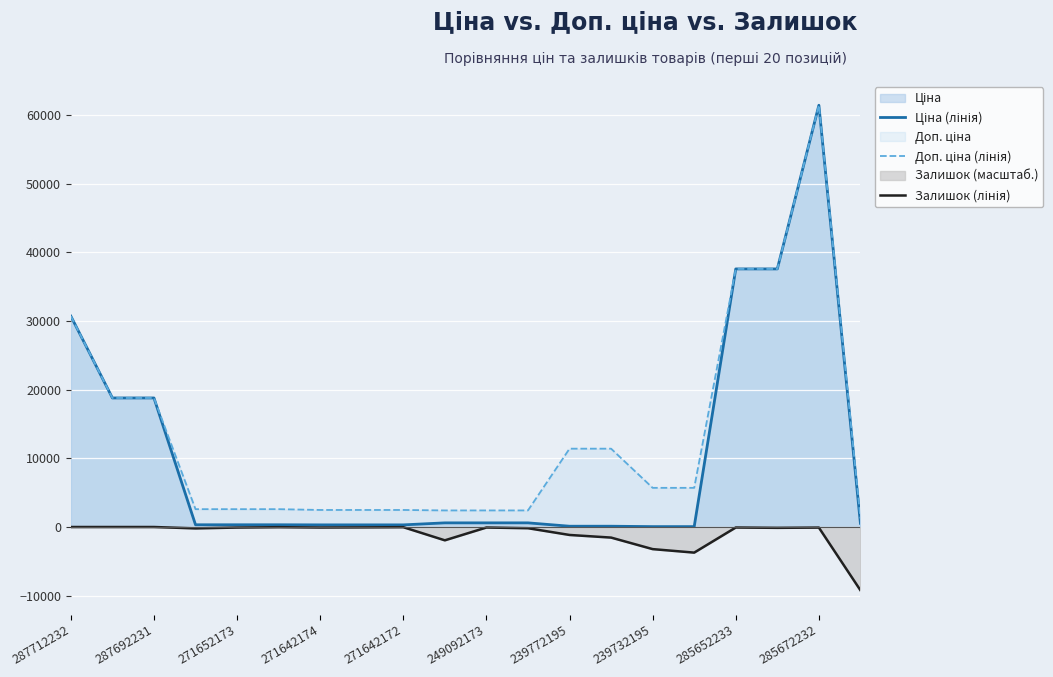

At which category is the sum across all series the highest?

285672232